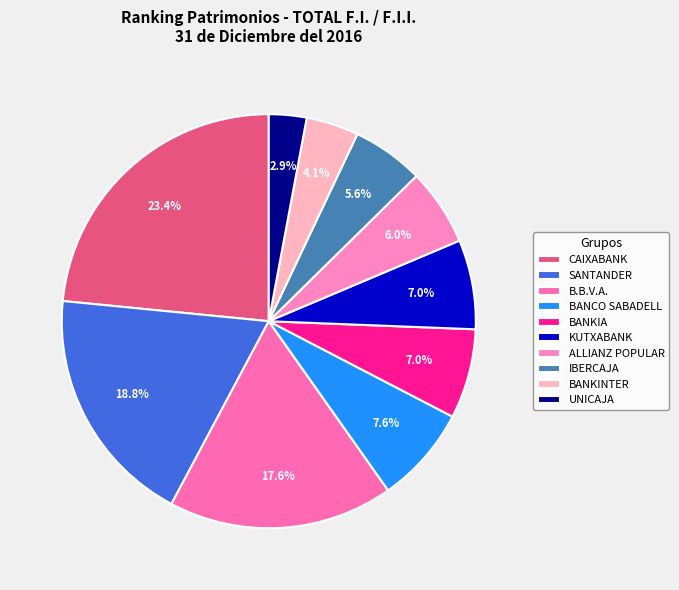

The BANKIA slice represents 7% of the pie. True or false?

True